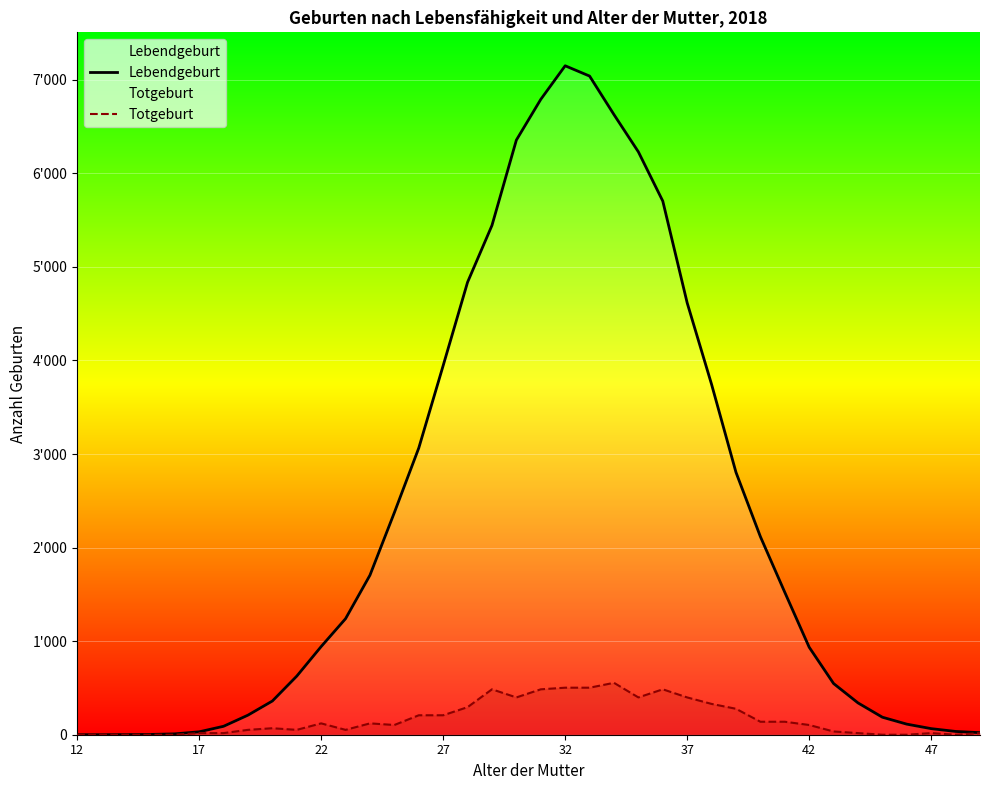

At which label does Totgeburt reach its minimum?

12